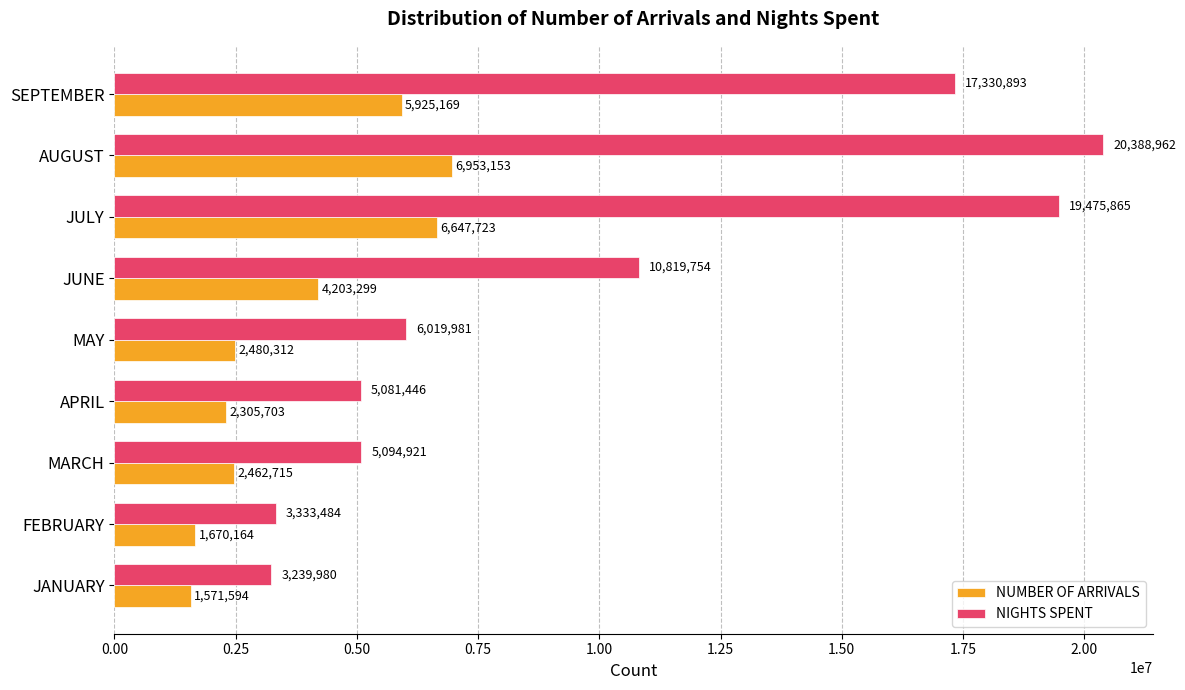

At how many categories does at least one series exceed 3037346?

9